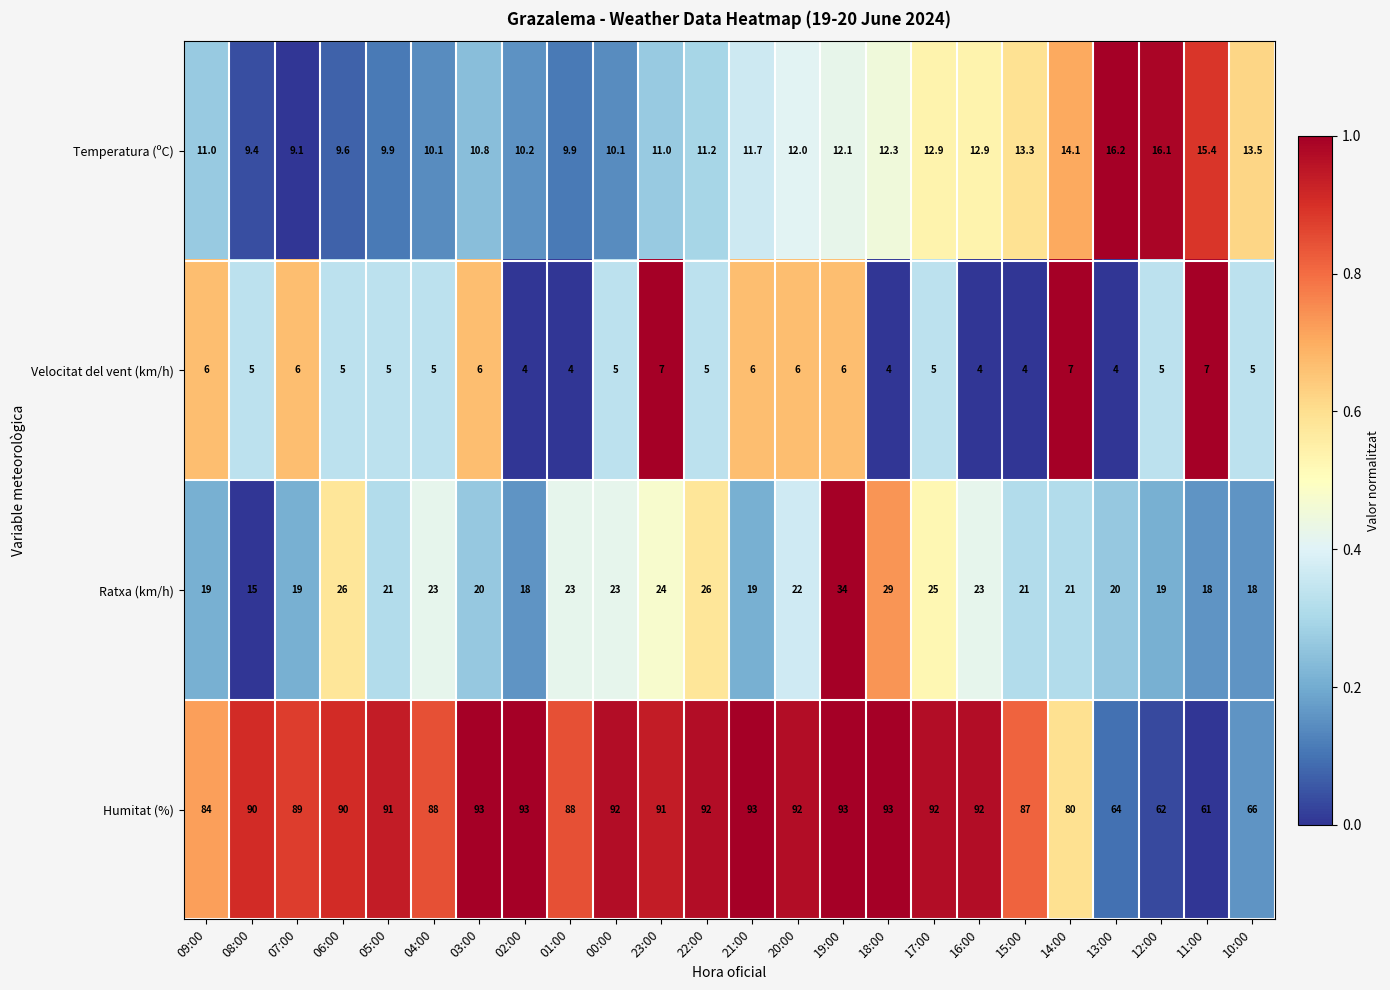

How many series are shown in this chart?

4